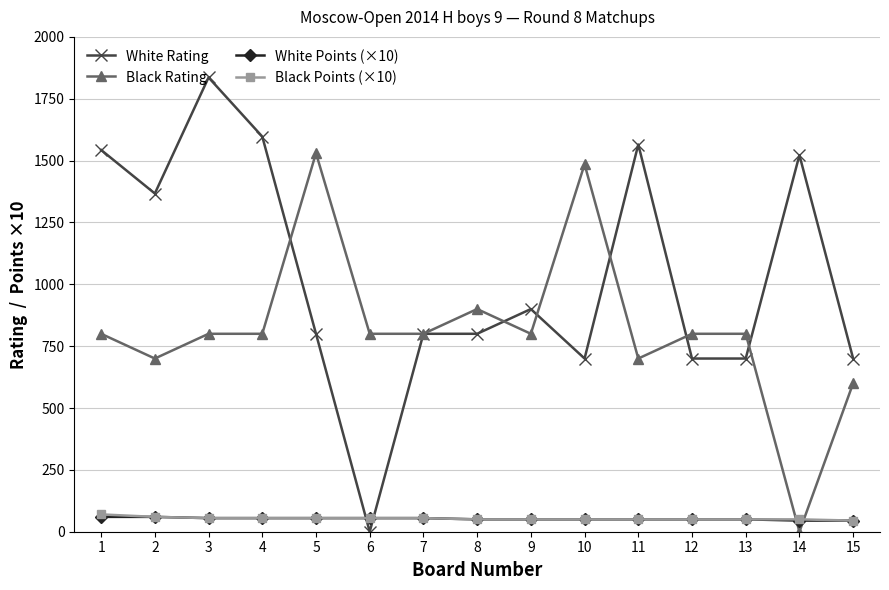

The value of White Rating at 3 is 1836. True or false?

True